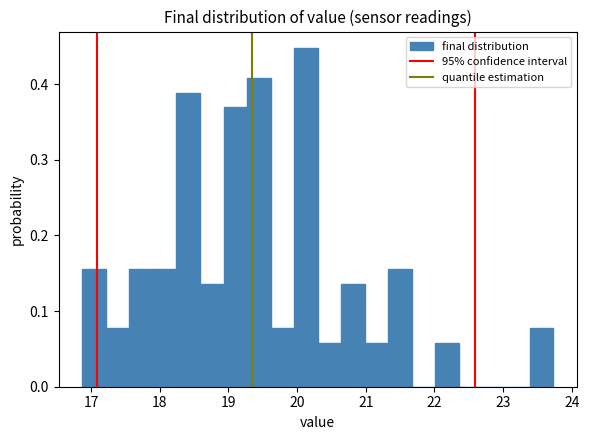

Read against the x-axis, roughly where is the centre of the tallest bar?

20.1